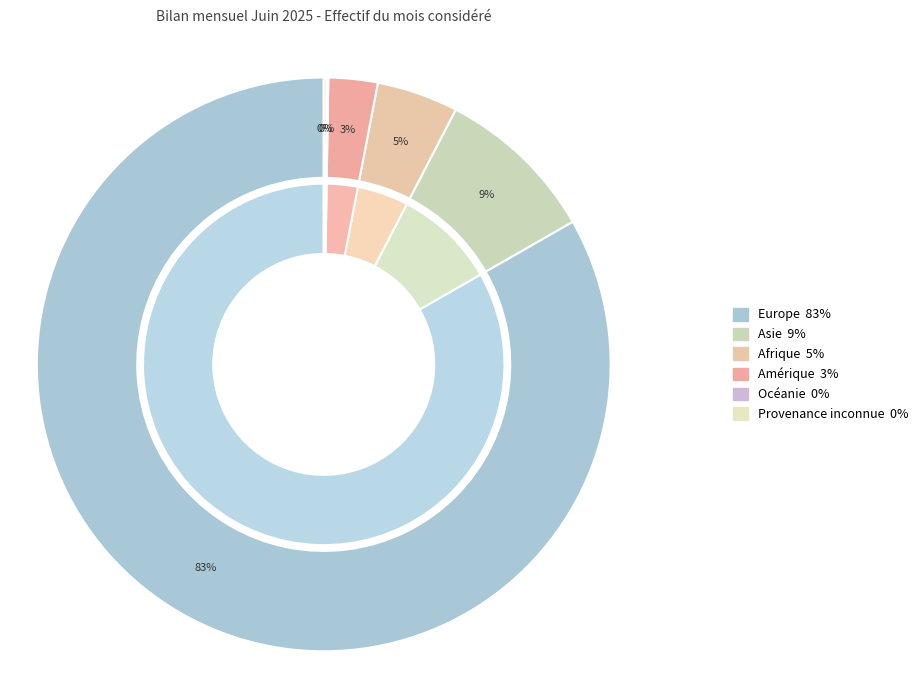

What is the ratio of the value at Europe to the value at Provenance inconnue?

531.5